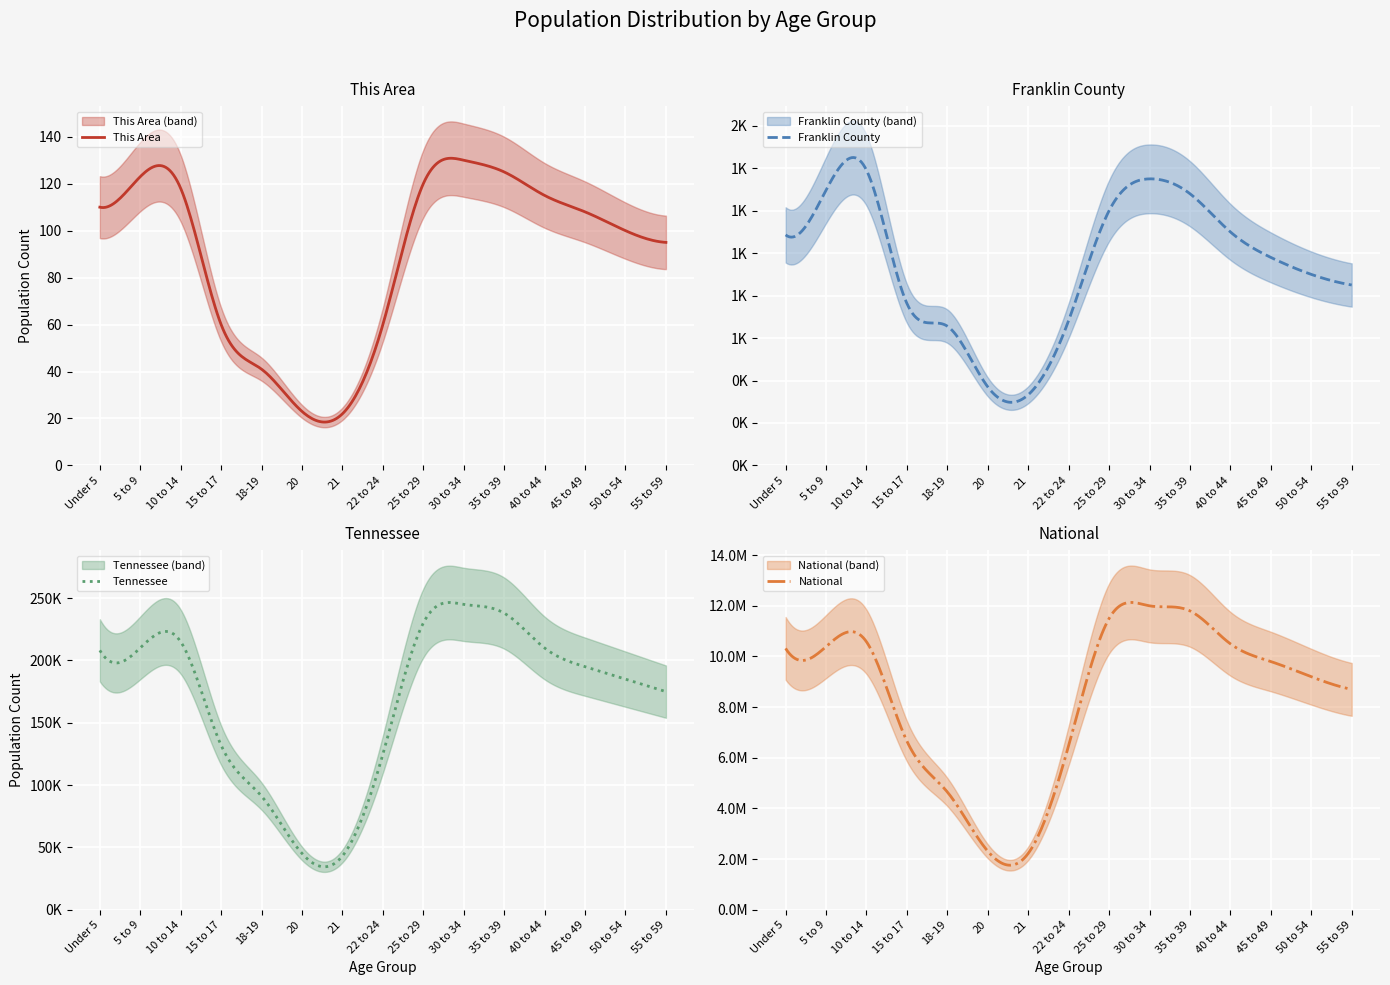

Reading left to right, what are all the values shown in this chart?

This Area: 110	123	118	60	41	23	22	60	120	130	125	115	108	100	95
Franklin County: 1086	1297	1391	763	656	370	333	683	1200	1350	1280	1100	980	900	850
Tennessee: 208119	210090	215039	131933	91069	45113	43074	124718	230000	245000	238000	210000	195000	185000	175000
National: 10319427	10389638	10579862	6656209	4647457	2308319	2223198	6482659	11500000	12000000	11800000	10500000	9800000	9200000	8700000